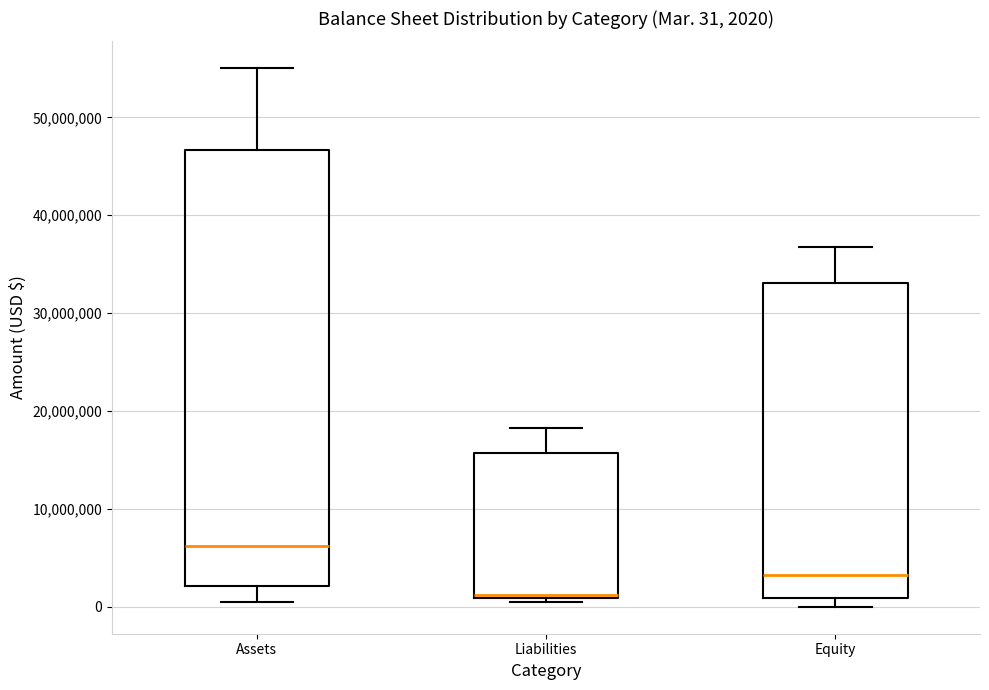

Comparing the boxes themselves (not the whiskers), which one is the tallest?

Assets